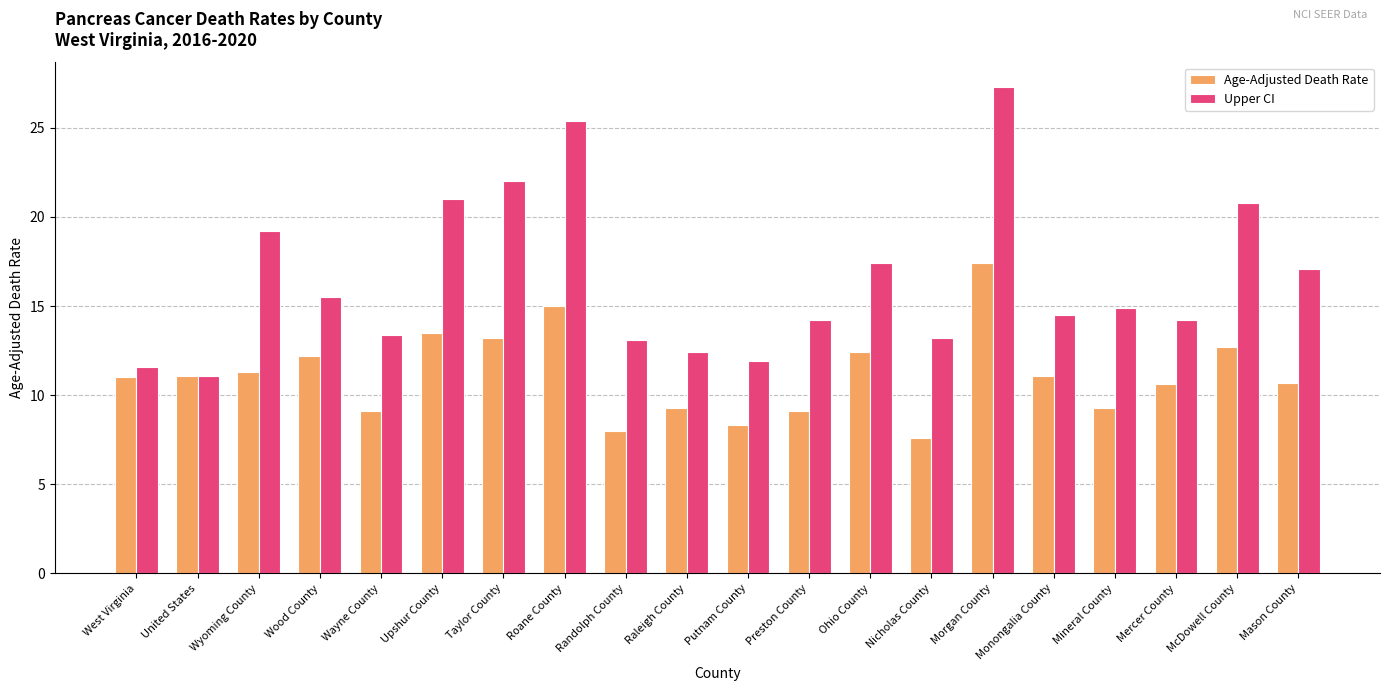

True or false: Age-Adjusted Death Rate has a value of 17.7 at Mason County.

False